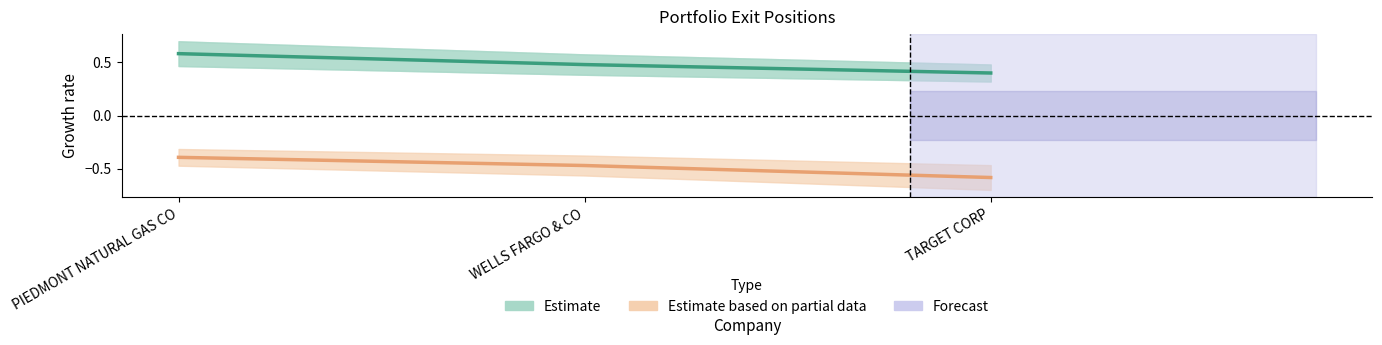

Reading left to right, transcribe all the data shown in this chart.

Estimate: 0.6	0.5	0.4
Estimate based on partial data: -0.4	-0.5	-0.6